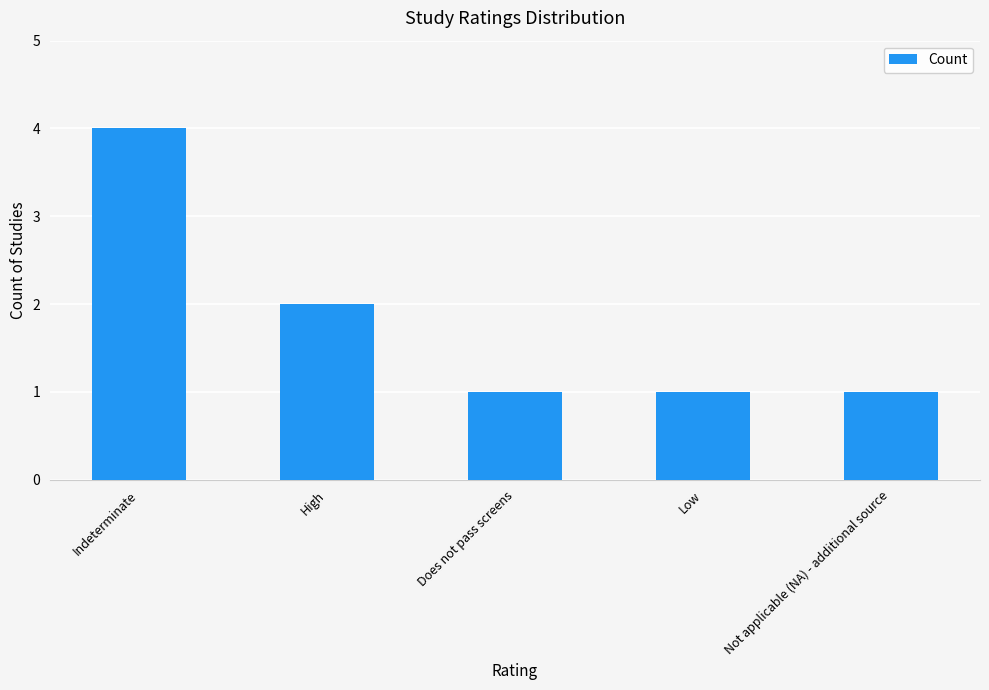

What is the maximum value shown in the chart?

4